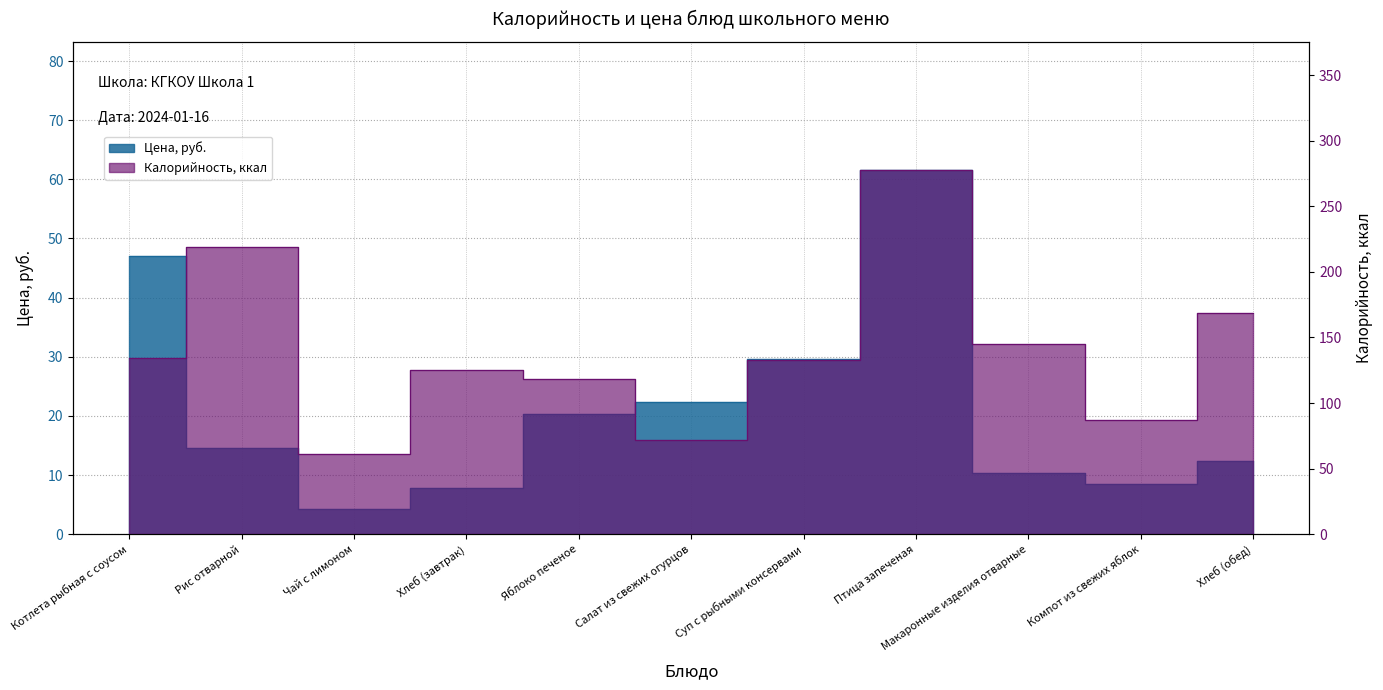

Where is Калорийность nearest to the value 169?

Хлеб (обед)